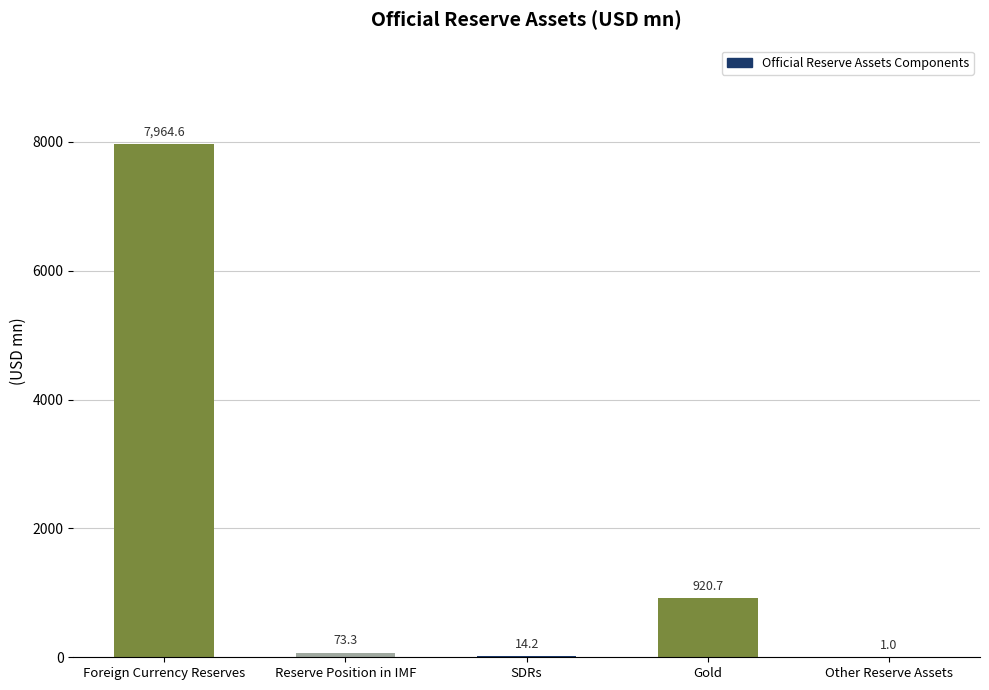

Is it true that the value at Reserve Position in IMF is 73.3?

True